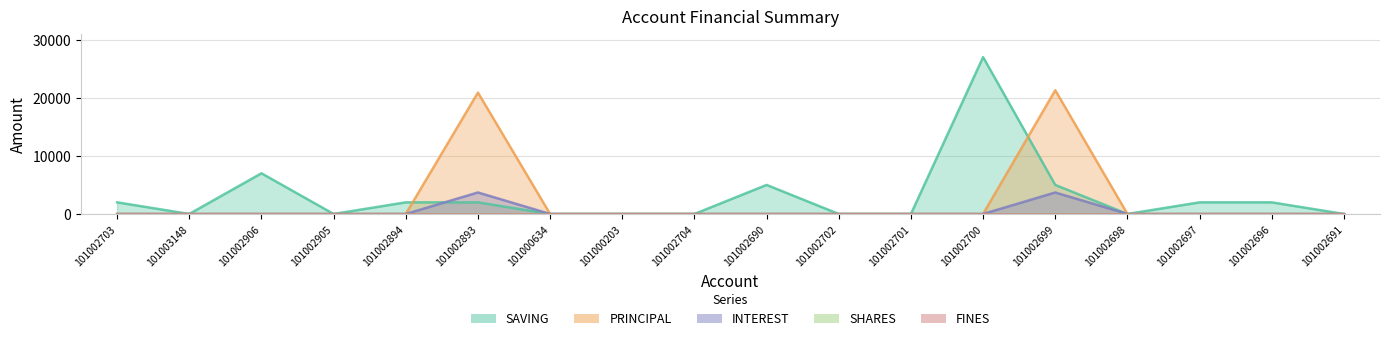

How many interior local peaks does the SAVING series have?

3